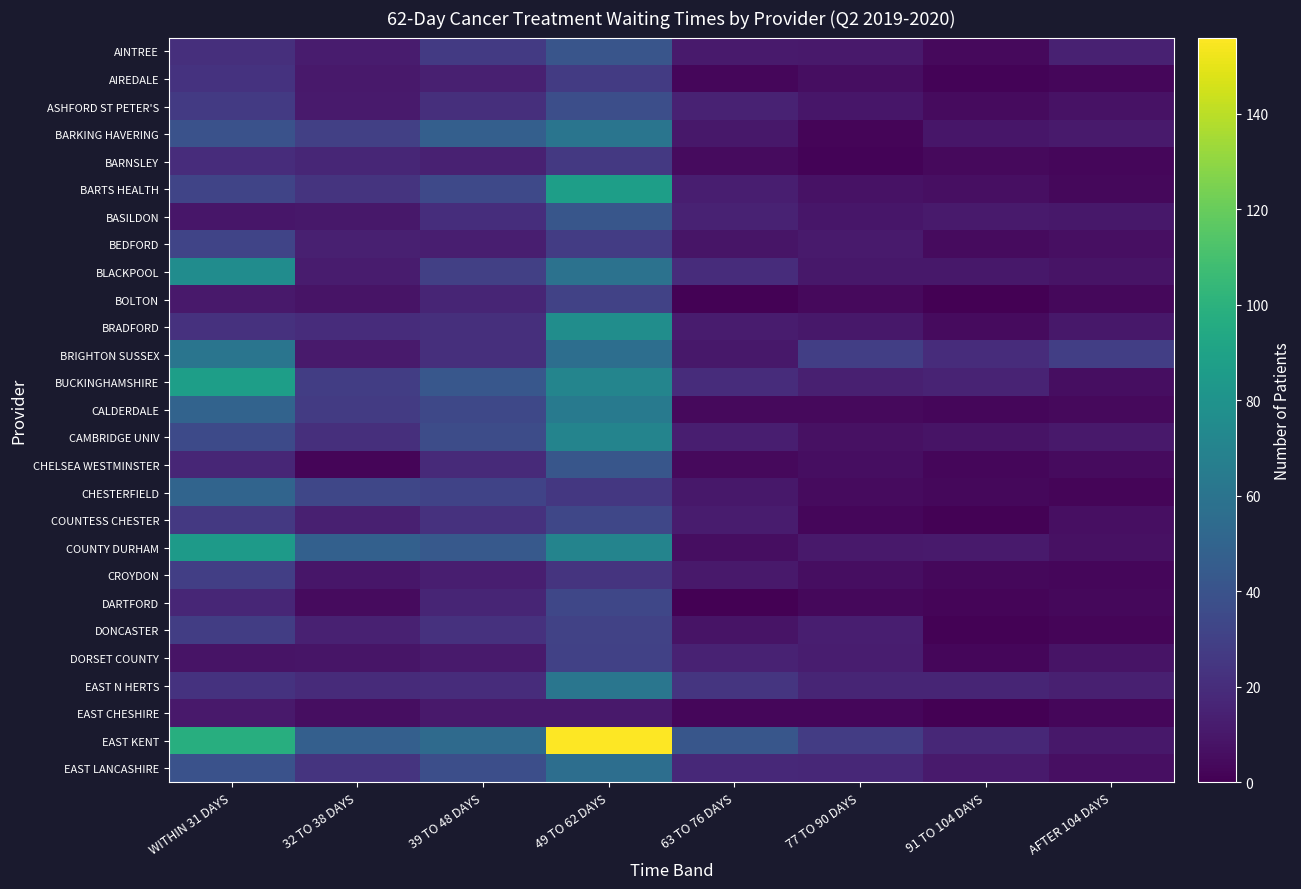

At which category is the sum across all series the highest?

49 TO 62 DAYS